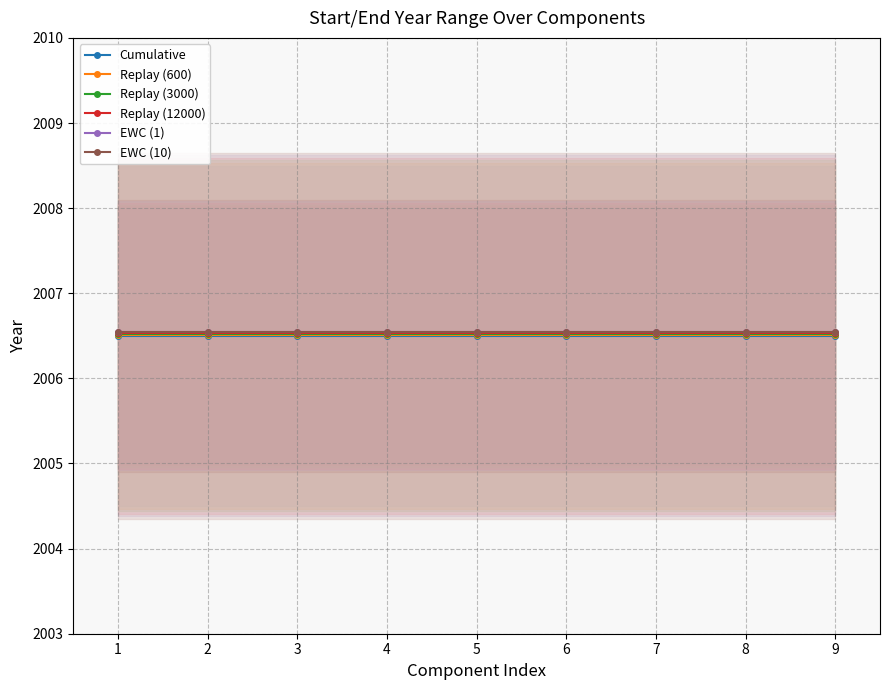

What is the sum of the Replay (3000) values at 4 and 7?

4013.0